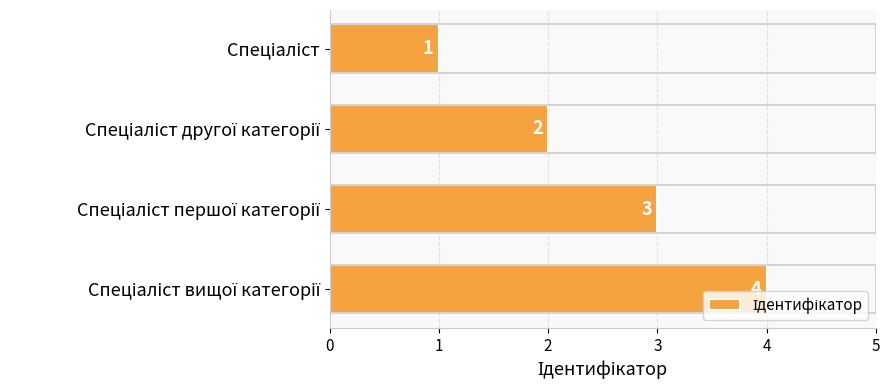

What is the sum of all values?

10